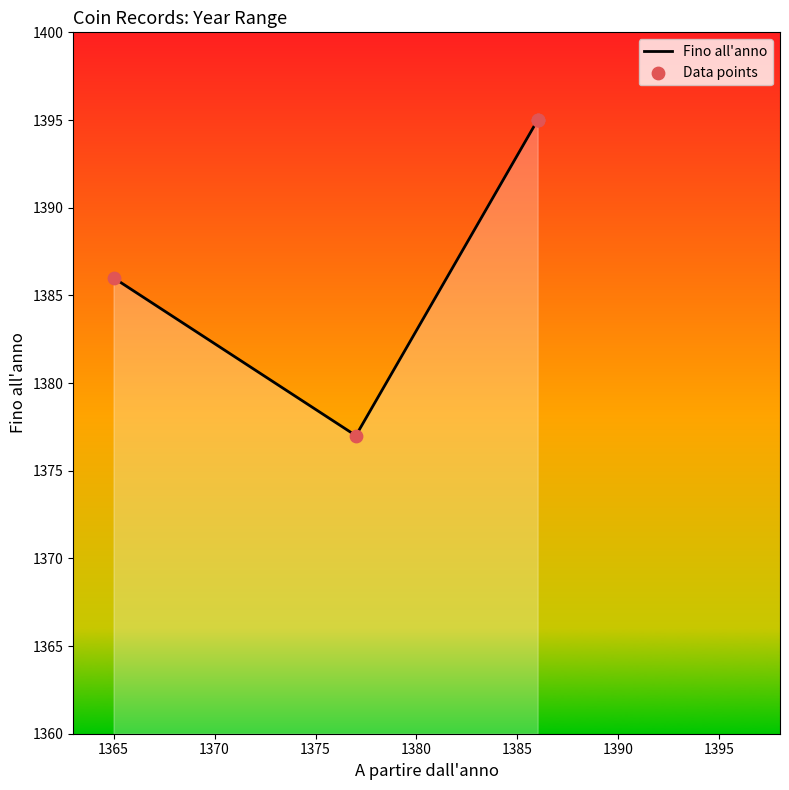

What are all the series names shown in the legend?

Fino all'anno, Data points